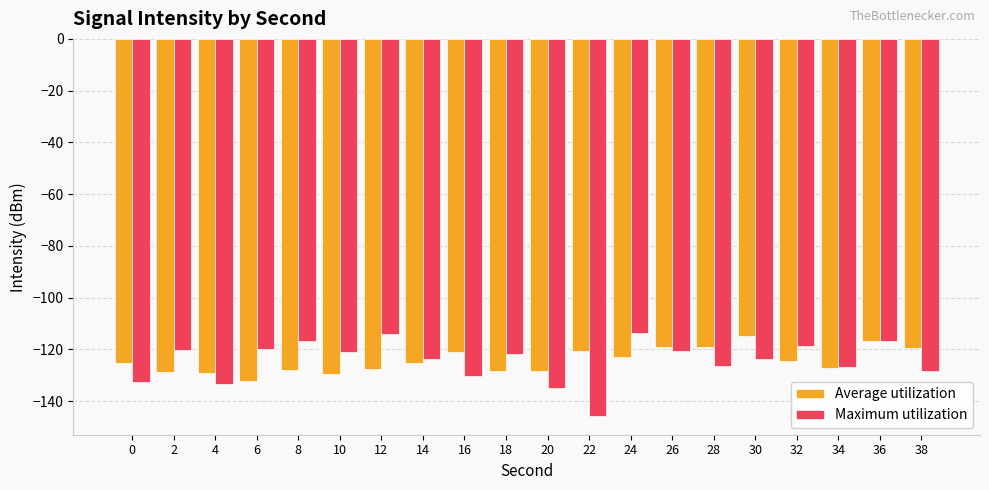

What are all the series names shown in the legend?

Average utilization, Maximum utilization